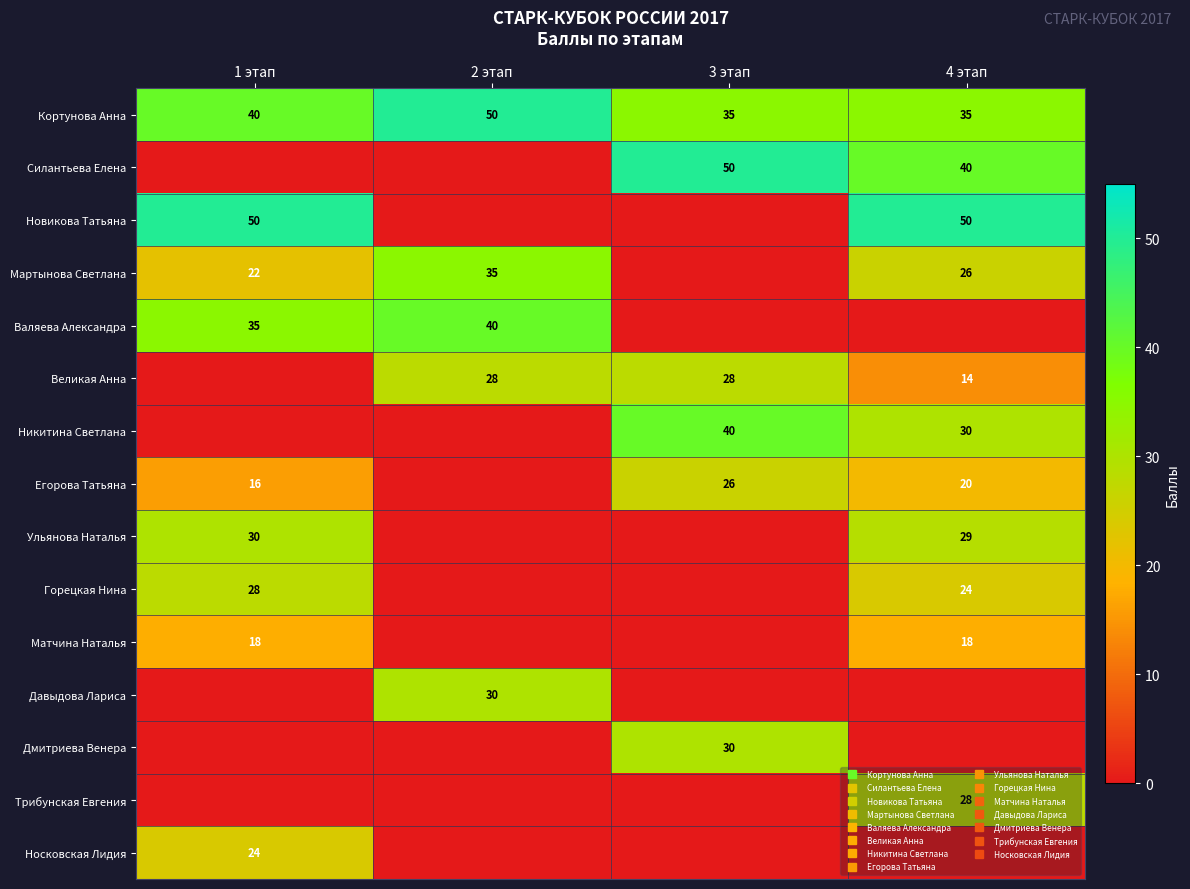

The Носковская Лидия series shows 0 at 4 этап. True or false?

True